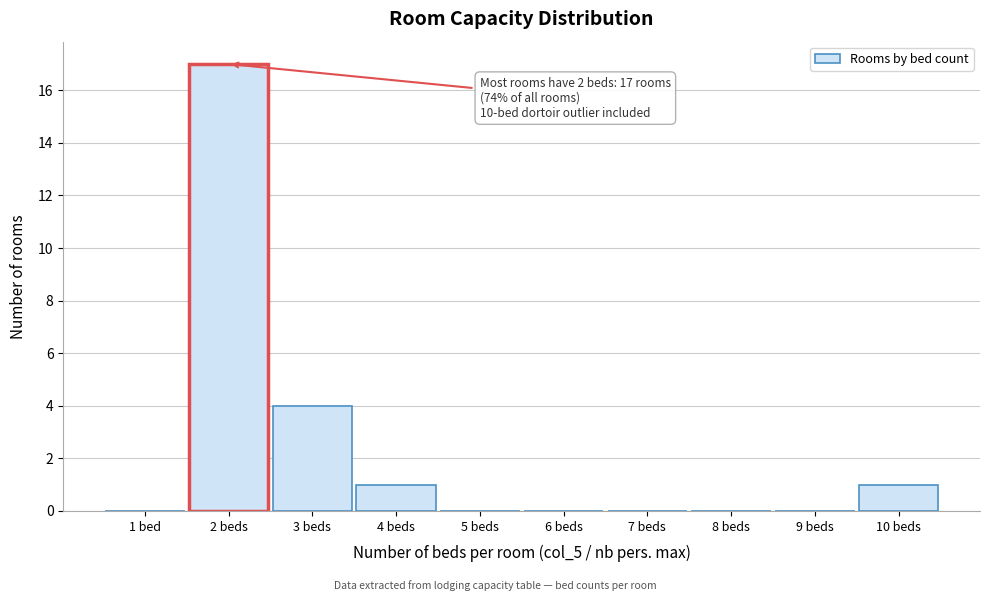

Reading left to right, extract all data points from this chart.

1 bed=0	2 beds=17	3 beds=4	4 beds=1	5 beds=0	6 beds=0	7 beds=0	8 beds=0	9 beds=0	10 beds=1